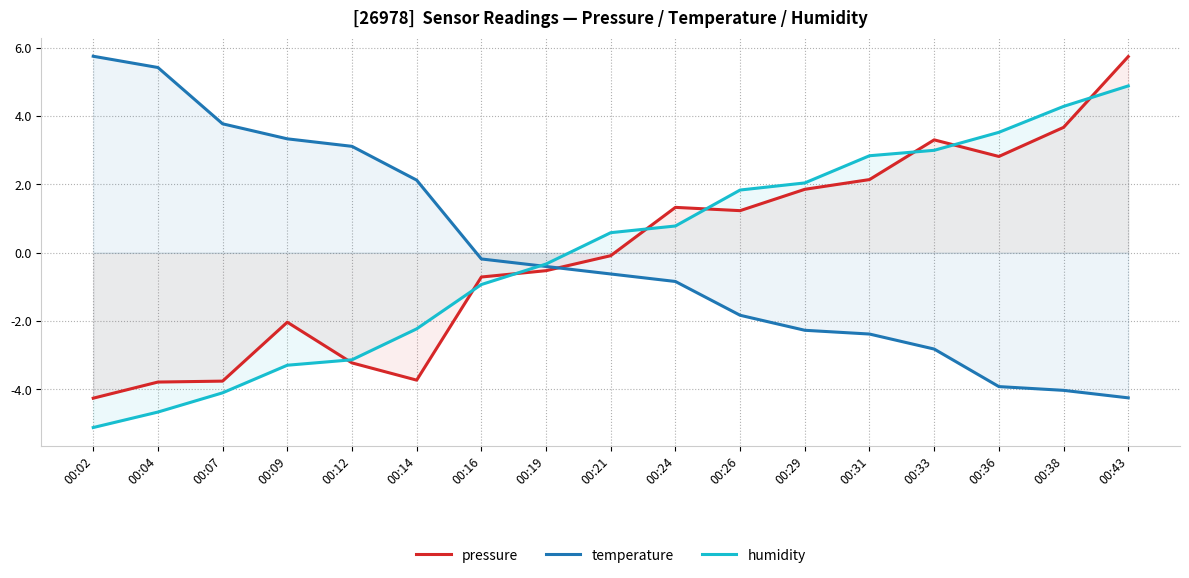

Where is pressure nearest to the value 0?

00:21